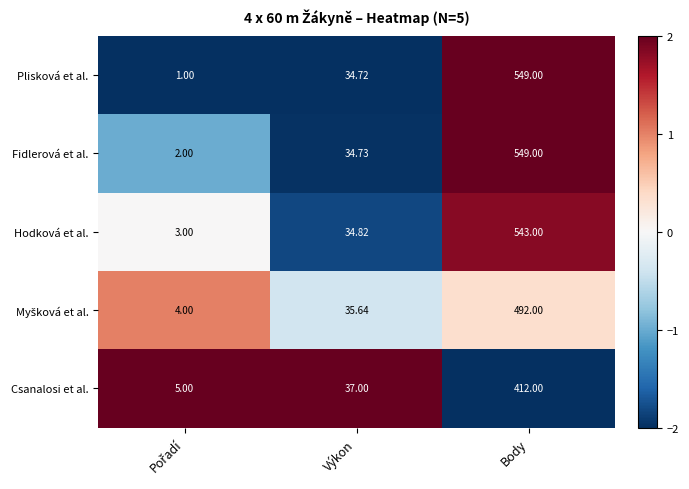

At which label is Plisková et al. closest to 275?

Výkon